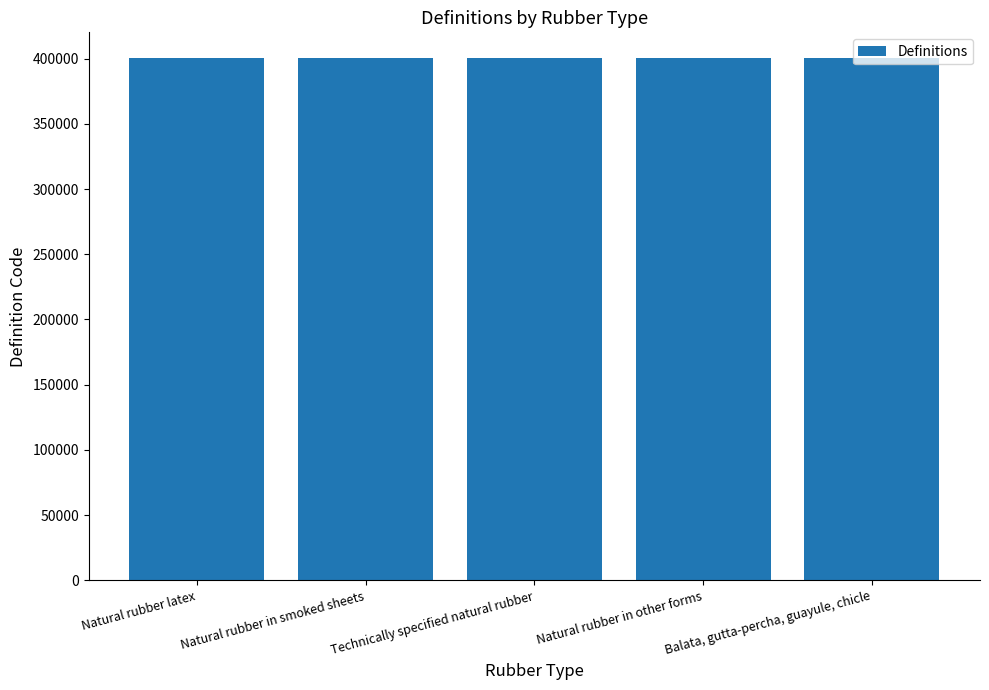

How many data points are less than 400122?

2